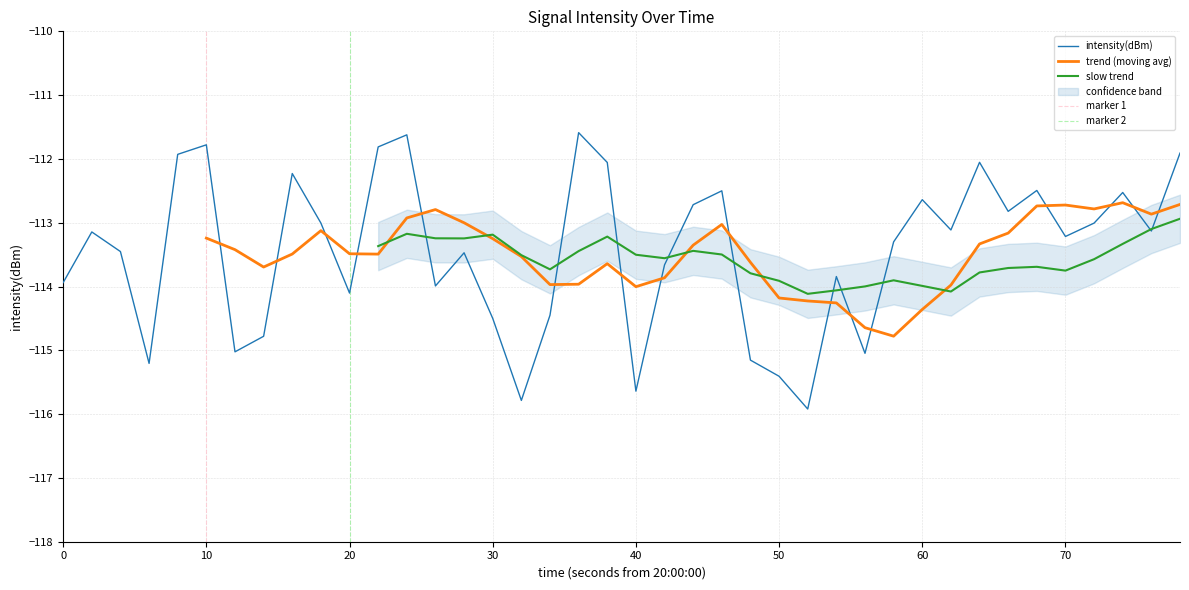

How many interior local valleys (lower than both neighbors) does the data have?

12